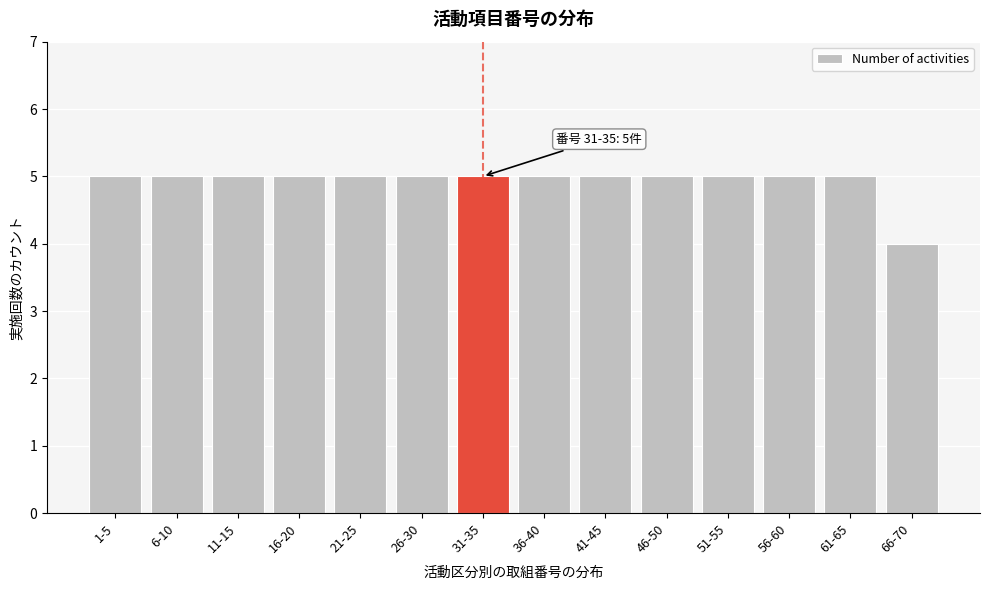

Reading left to right, extract all data points from this chart.

1-5=5	6-10=5	11-15=5	16-20=5	21-25=5	26-30=5	31-35=5	36-40=5	41-45=5	46-50=5	51-55=5	56-60=5	61-65=5	66-70=4